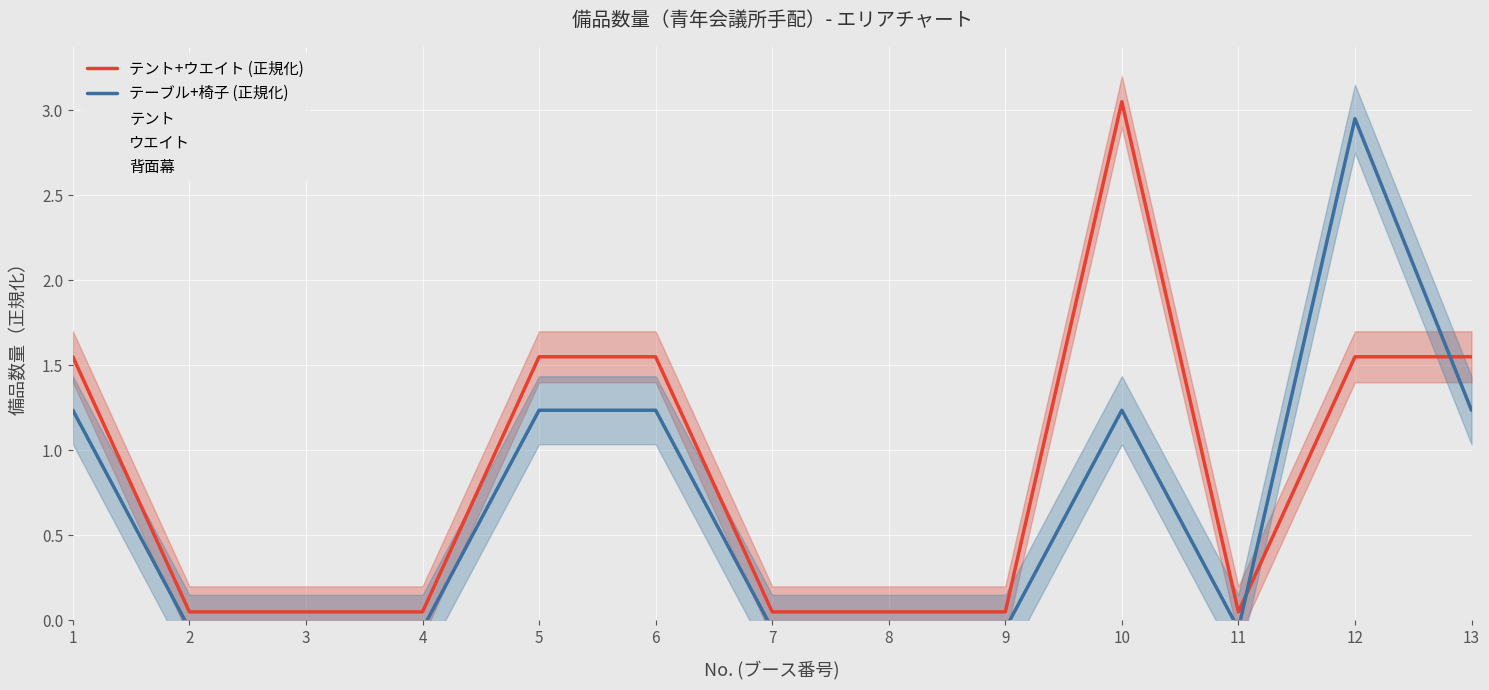

Which has a higher value, 6 or 5?

6